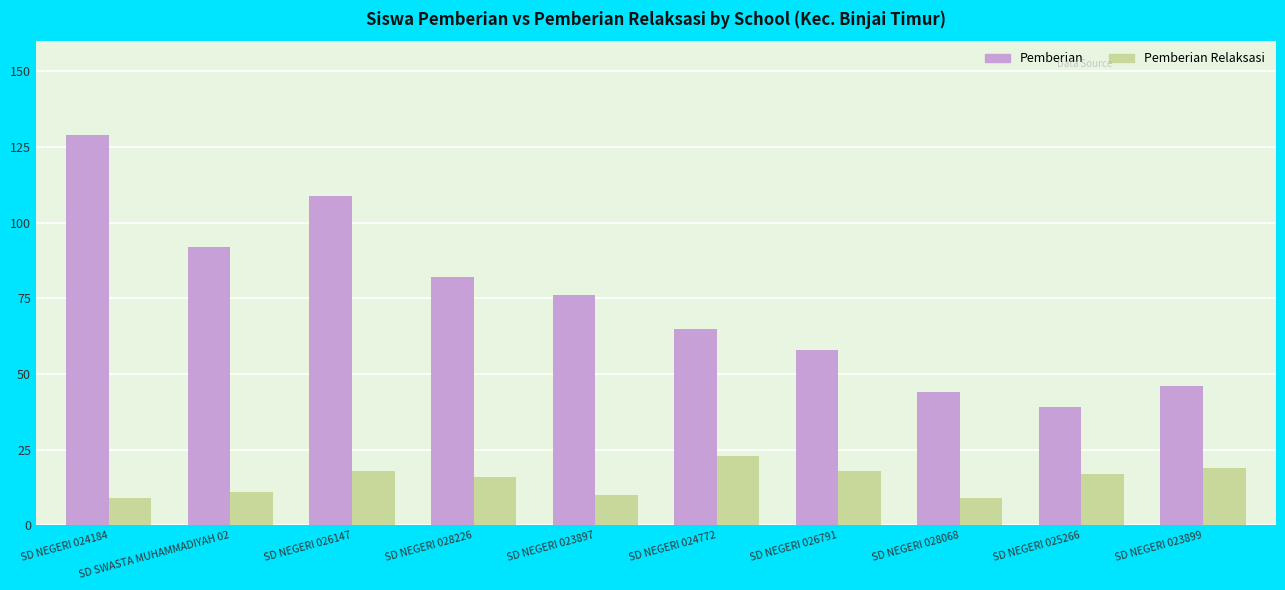

What is the sum of the Pemberian values at SD NEGERI 028226 and SD NEGERI 024184?

211